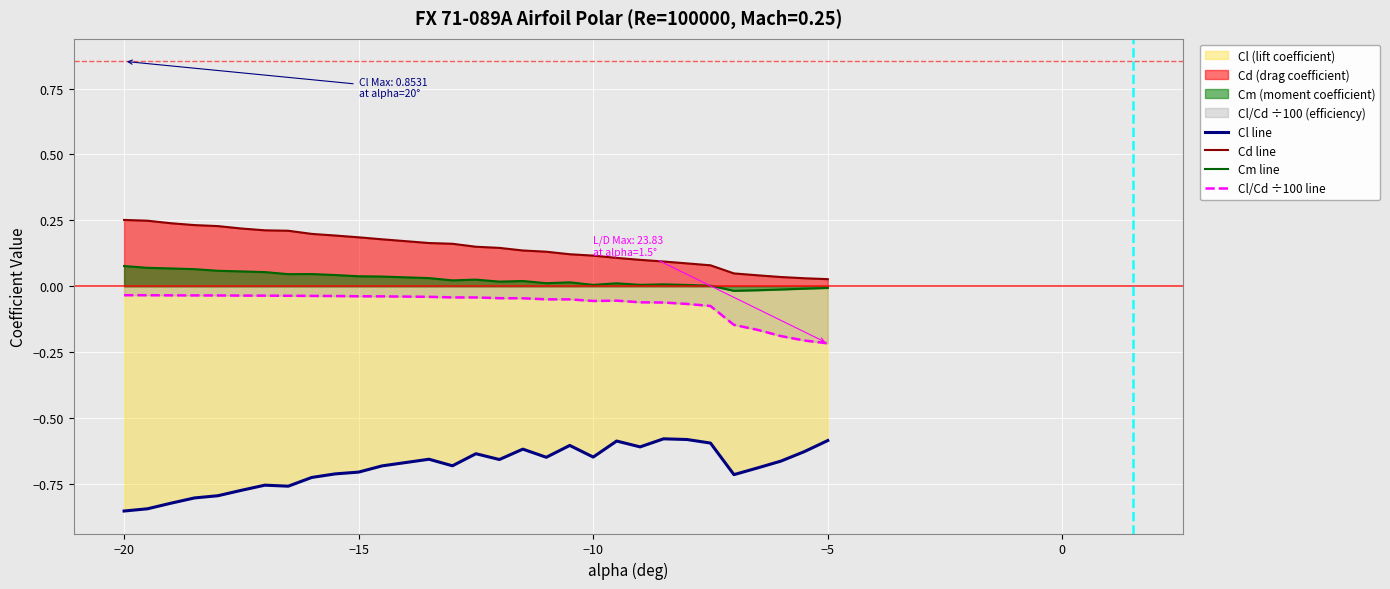

Which series has the largest range (max minus min)?

Cl line